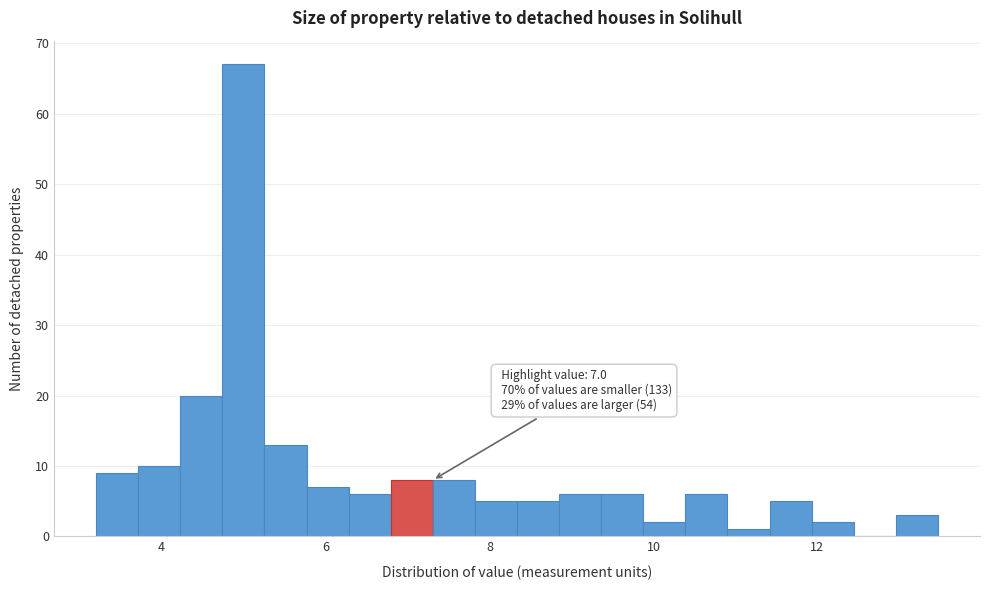

Around what value on the x-axis is the tallest bar? Give the approximate position of its centre, as read against the axis.

5.0